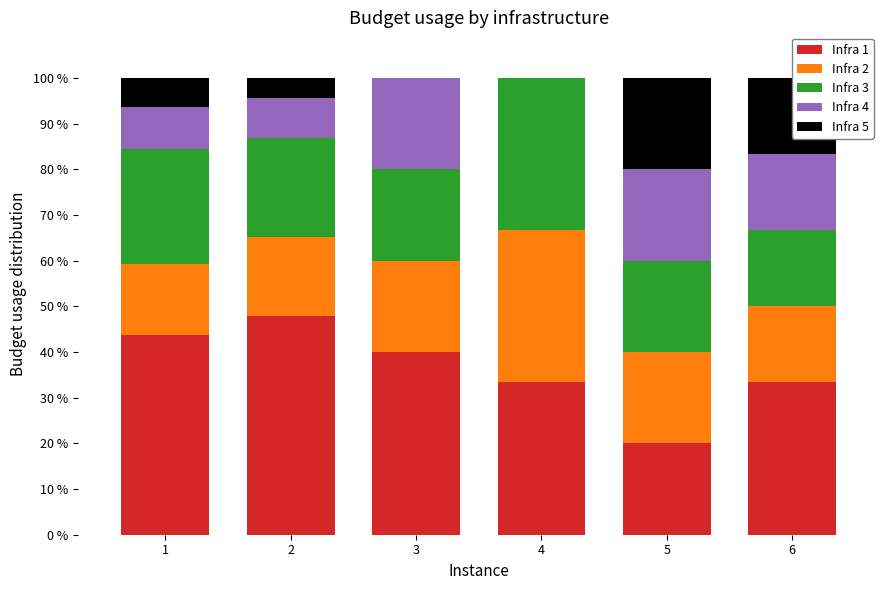

Are the bars grouped side by side (vs. stacked)?

No